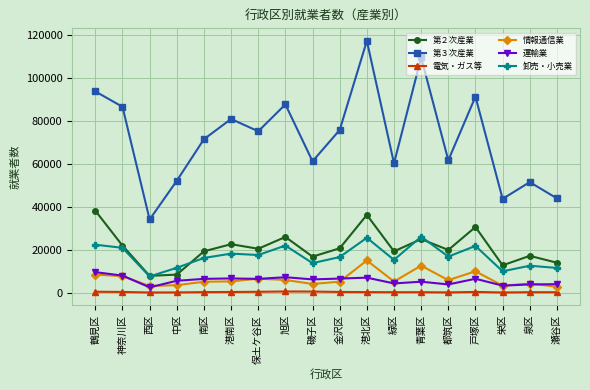

Is the value of 卸売・小売業 at 瀬谷区 greater than the value of 運輸業 at 港南区?

Yes